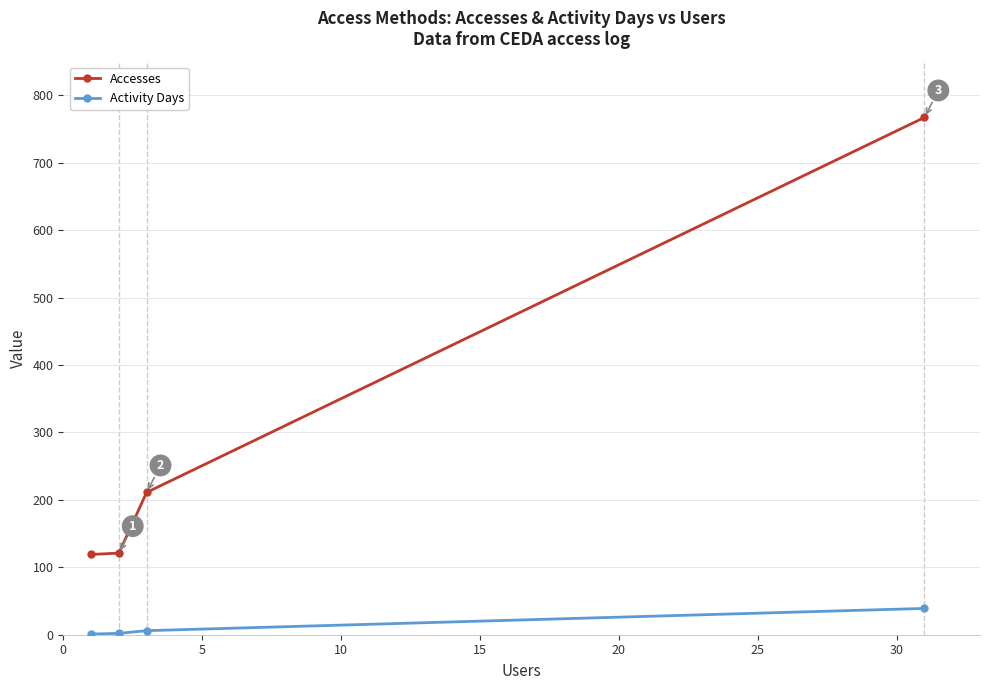

Which series has the widest spread of values?

Accesses